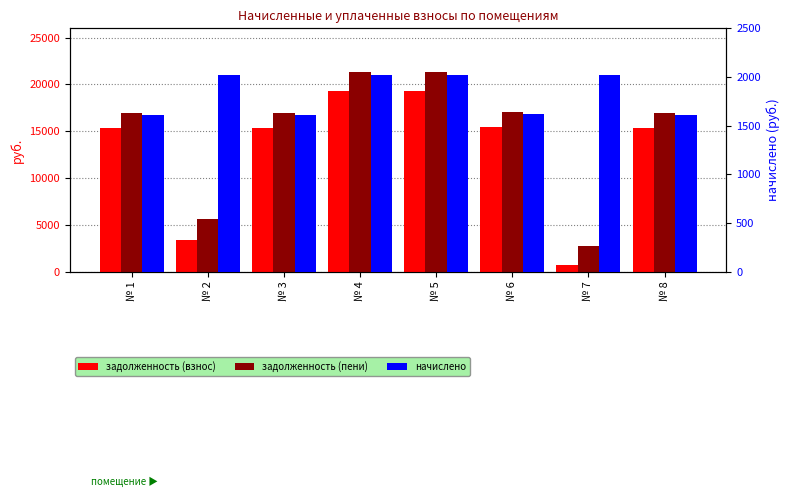

Reading left to right, what are all the values shown in this chart?

задолженность (взнос): 15364.9	3325.1	15364.9	19263.0	19263.0	15430.0	672.5	15364.9
задолженность (пени): 16974.1	5655.0	16974.1	21280.4	21280.4	17045.9	2689.8	16974.1
начислено: 1609.1	2017.4	1609.1	2017.4	2017.4	1616.0	2017.4	1609.1